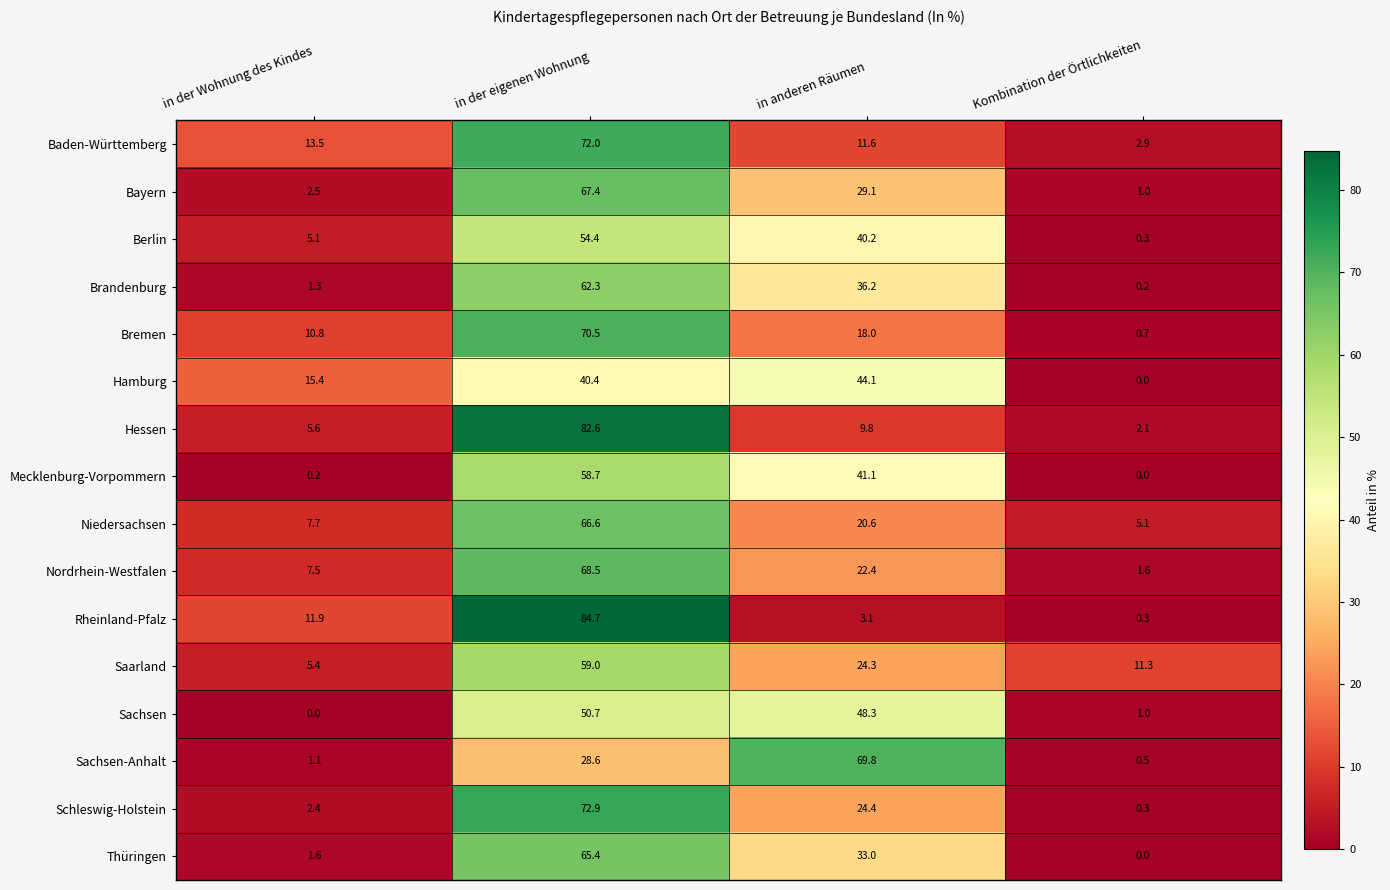

How many series are shown in this chart?

16